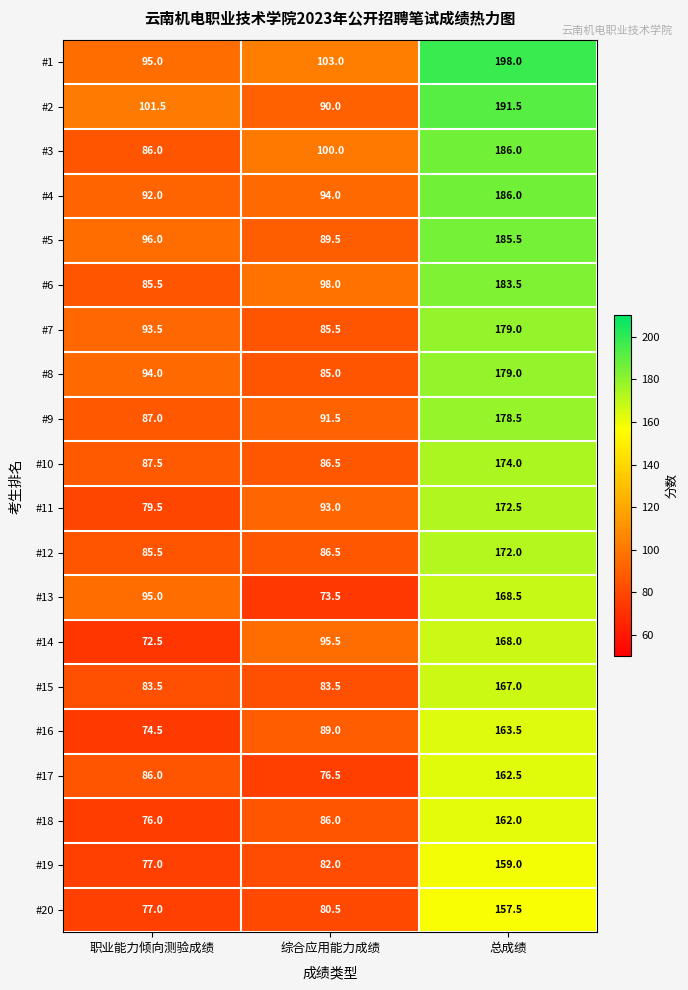

Read the #12 value at 职业能力倾向测验成绩.

85.5